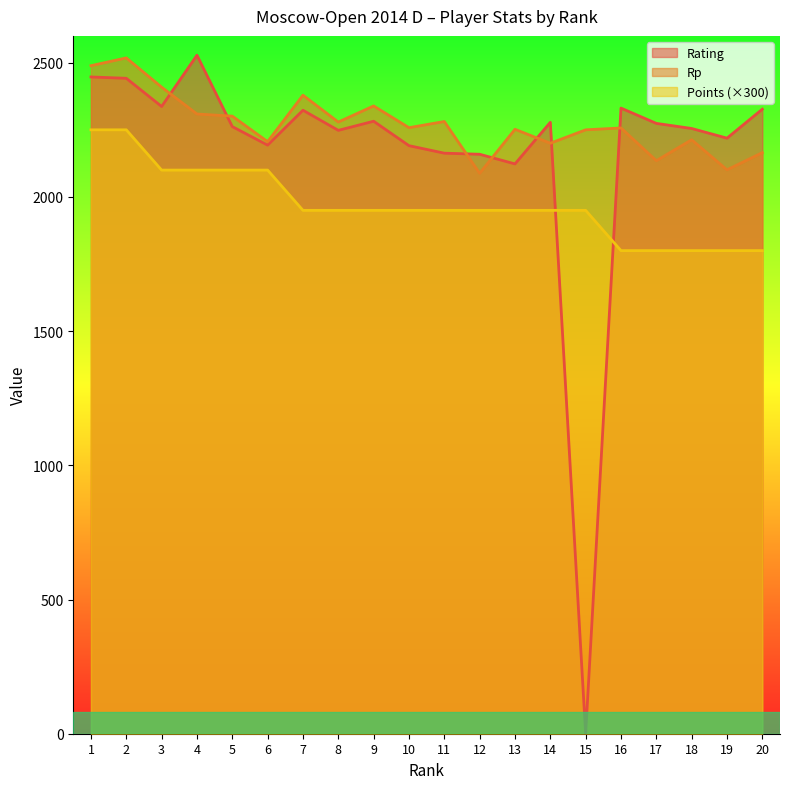

Between 14 and 2, which is larger?

2